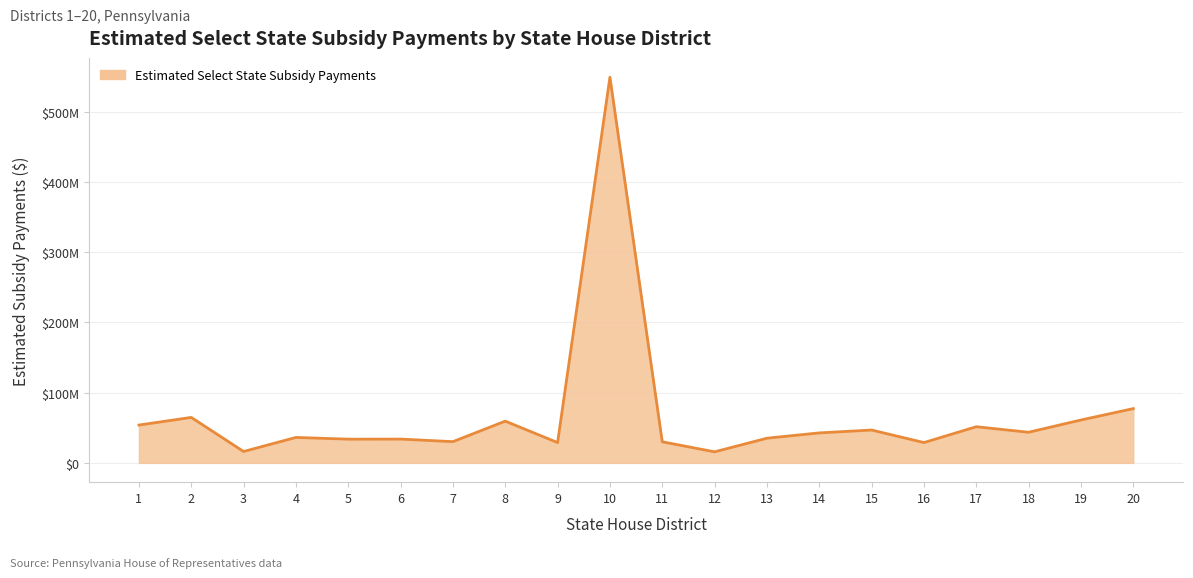

Does the chart have visible grid lines?

Yes